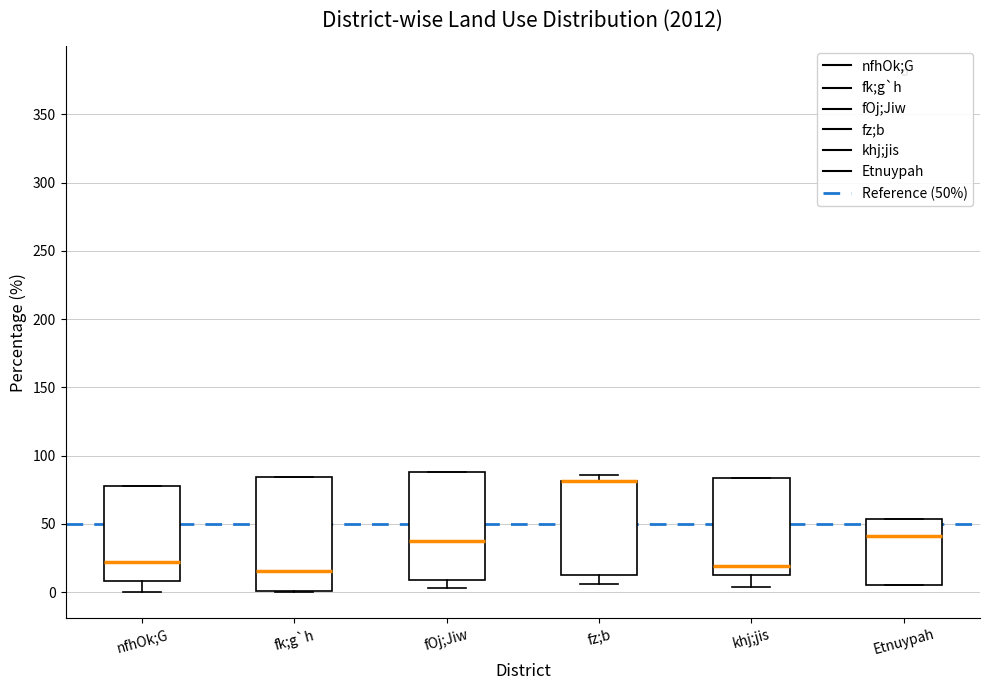

Reading left to right, transcribe this box plot: for each box, give where its median line is, the range the box spans, and where its two whiskers end, as read against the y-axis. The values are not printed on the chart, so give them approximately, as read against the axis.

nfhOk;G: median 20, box 10 to 80, whiskers 0 to 80
fk;g`h: median 15, box 0 to 85, whiskers 0 to 85
fOj;Jiw: median 40, box 10 to 90, whiskers 5 to 90
fz;b: median 80 (drawn on the box's upper edge), box 10 to 80, whiskers 5 to 85
khj;jis: median 20, box 10 to 85, whiskers 5 to 85
Etnuypah: median 40, box 5 to 55, whiskers 5 to 55